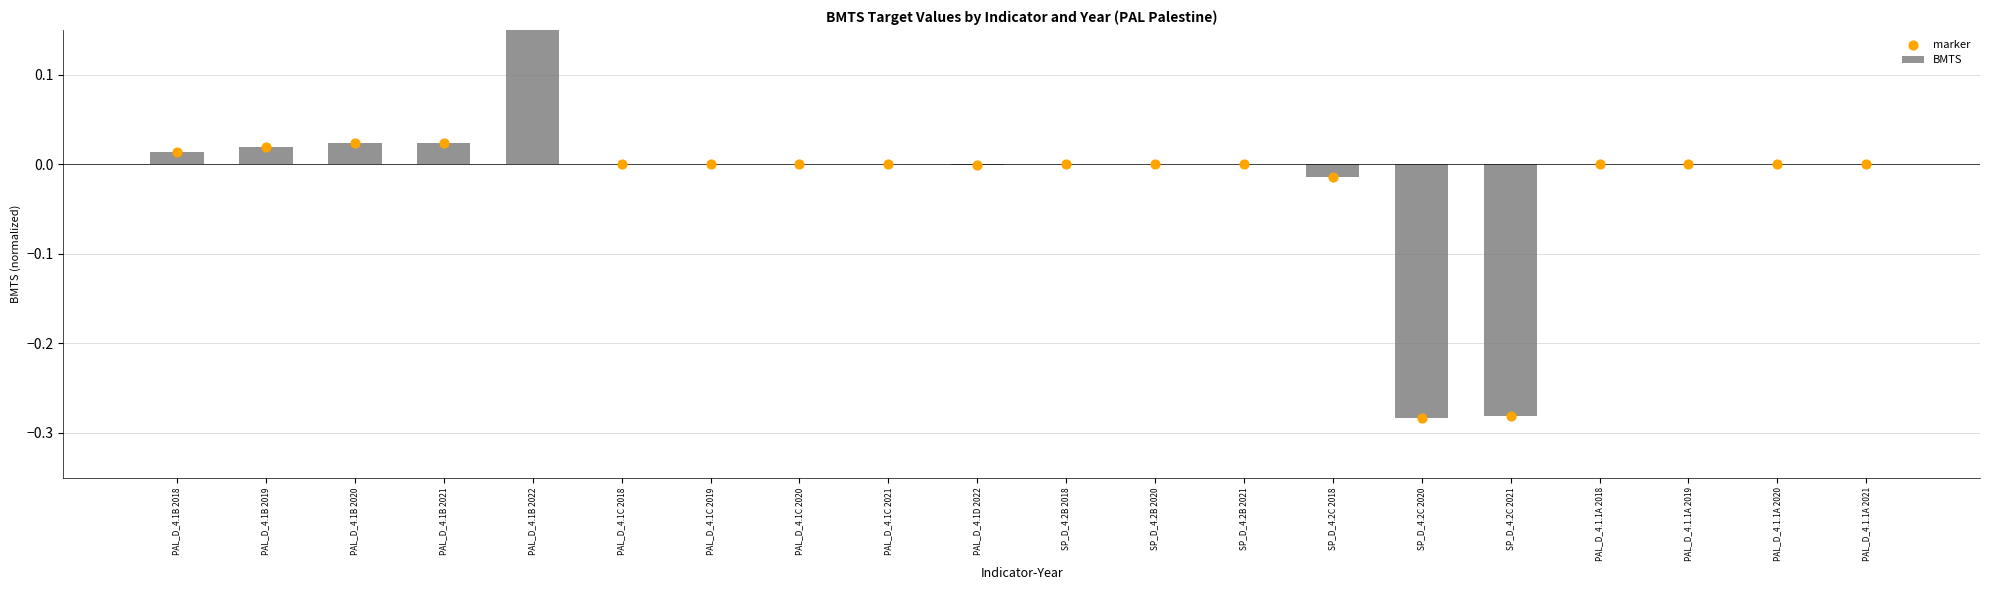

At how many categories does at least one series exceed 0?

5